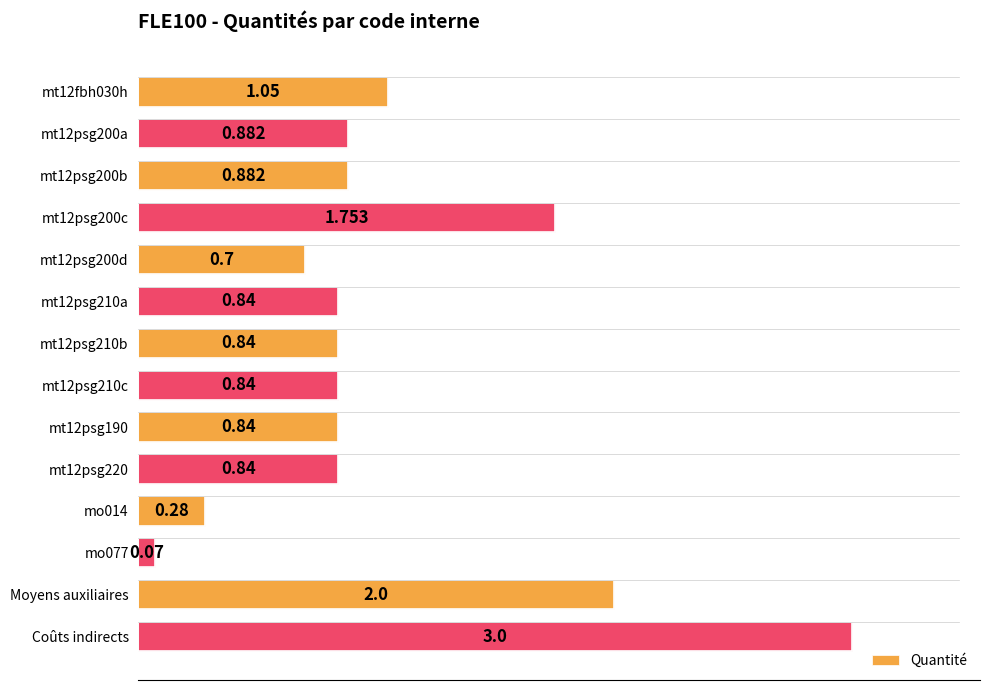

What is the label of the 1st bar from the bottom?

Coûts indirects